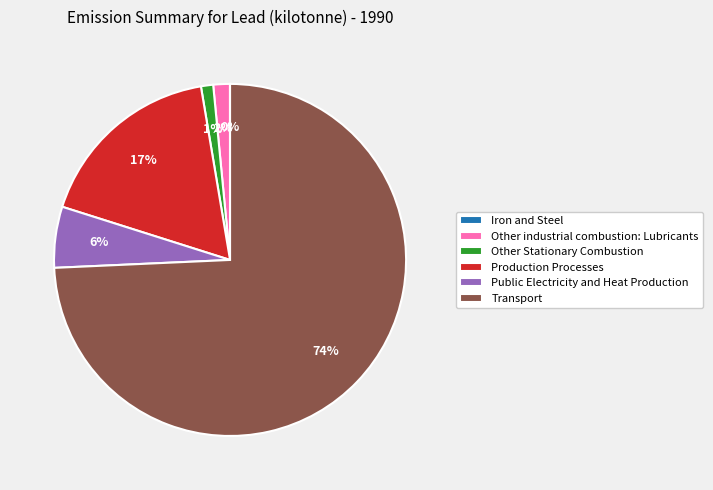

To the nearest percent, what is the combined percentage of Other industrial combustion: Lubricants and Other Stationary Combustion?

3%